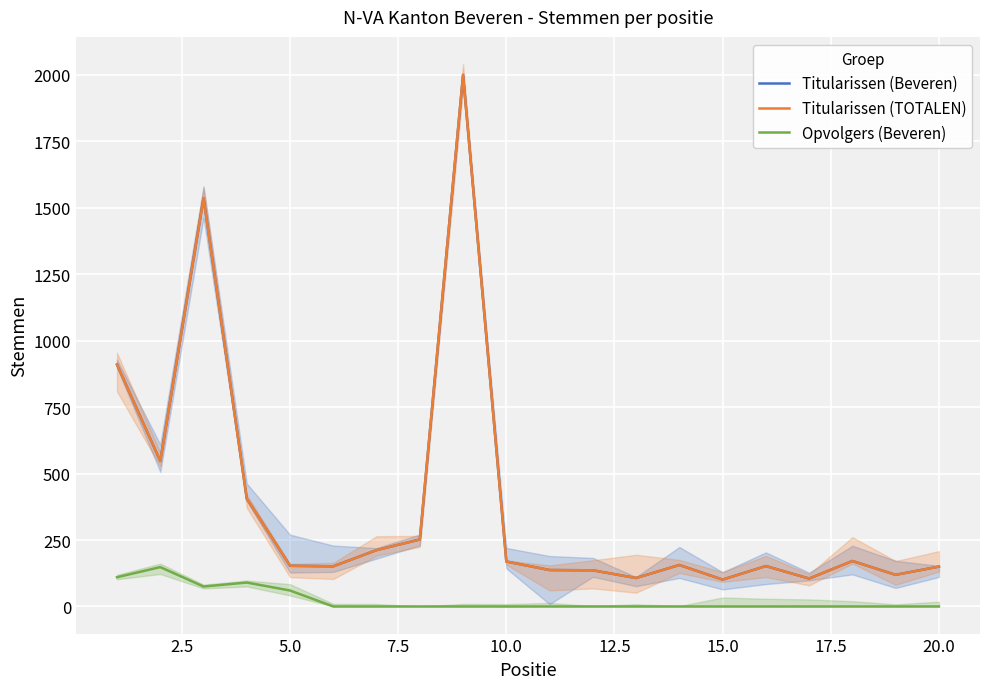

How many lines are shown in the chart?

3